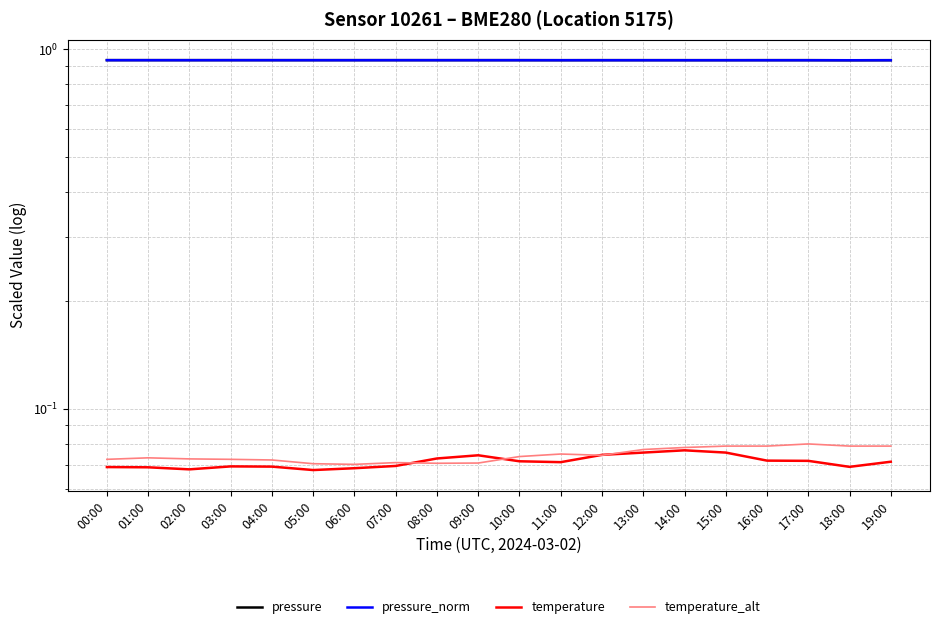

Reading right to left, transcribe all the data shown in this chart.

pressure: 19:00=0.9	18:00=0.9	17:00=0.9	16:00=0.9	15:00=0.9	14:00=0.9	13:00=0.9	12:00=0.9	11:00=0.9	10:00=0.9	09:00=0.9	08:00=0.9	07:00=0.9	06:00=0.9	05:00=0.9	04:00=0.9	03:00=0.9	02:00=0.9	01:00=0.9	00:00=0.9
pressure_norm: 19:00=0.9	18:00=0.9	17:00=0.9	16:00=0.9	15:00=0.9	14:00=0.9	13:00=0.9	12:00=0.9	11:00=0.9	10:00=0.9	09:00=0.9	08:00=0.9	07:00=0.9	06:00=0.9	05:00=0.9	04:00=0.9	03:00=0.9	02:00=0.9	01:00=0.9	00:00=0.9
temperature: 19:00=0.1	18:00=0.1	17:00=0.1	16:00=0.1	15:00=0.1	14:00=0.1	13:00=0.1	12:00=0.1	11:00=0.1	10:00=0.1	09:00=0.1	08:00=0.1	07:00=0.1	06:00=0.1	05:00=0.1	04:00=0.1	03:00=0.1	02:00=0.1	01:00=0.1	00:00=0.1
temperature_alt: 19:00=0.1	18:00=0.1	17:00=0.1	16:00=0.1	15:00=0.1	14:00=0.1	13:00=0.1	12:00=0.1	11:00=0.1	10:00=0.1	09:00=0.1	08:00=0.1	07:00=0.1	06:00=0.1	05:00=0.1	04:00=0.1	03:00=0.1	02:00=0.1	01:00=0.1	00:00=0.1